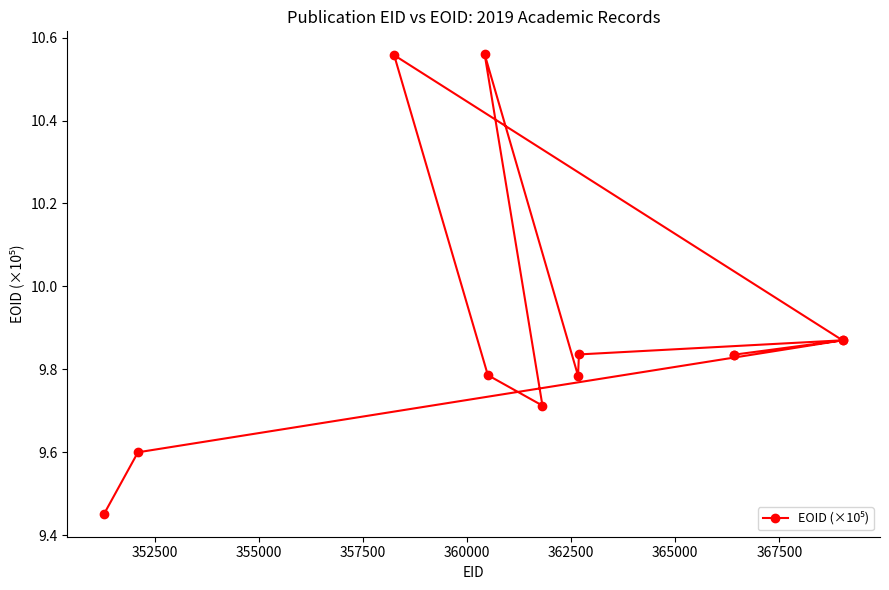

How many interior local peaks (higher than both neighbors) does the data have?

3